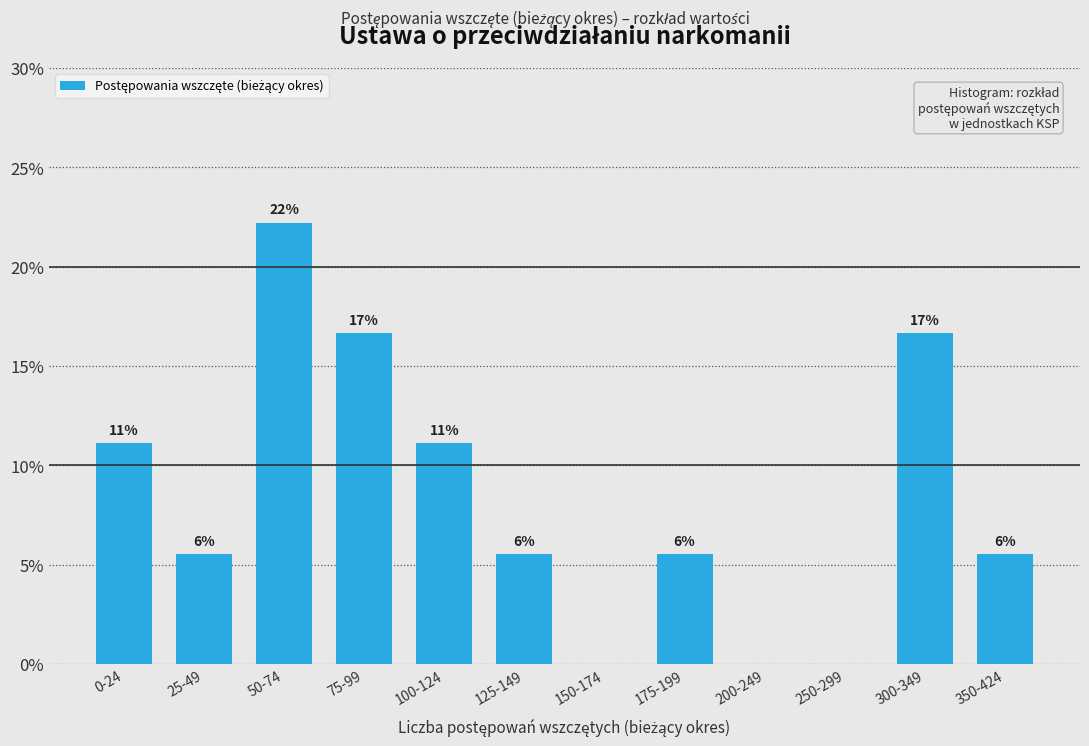

Are the bars horizontal?

No